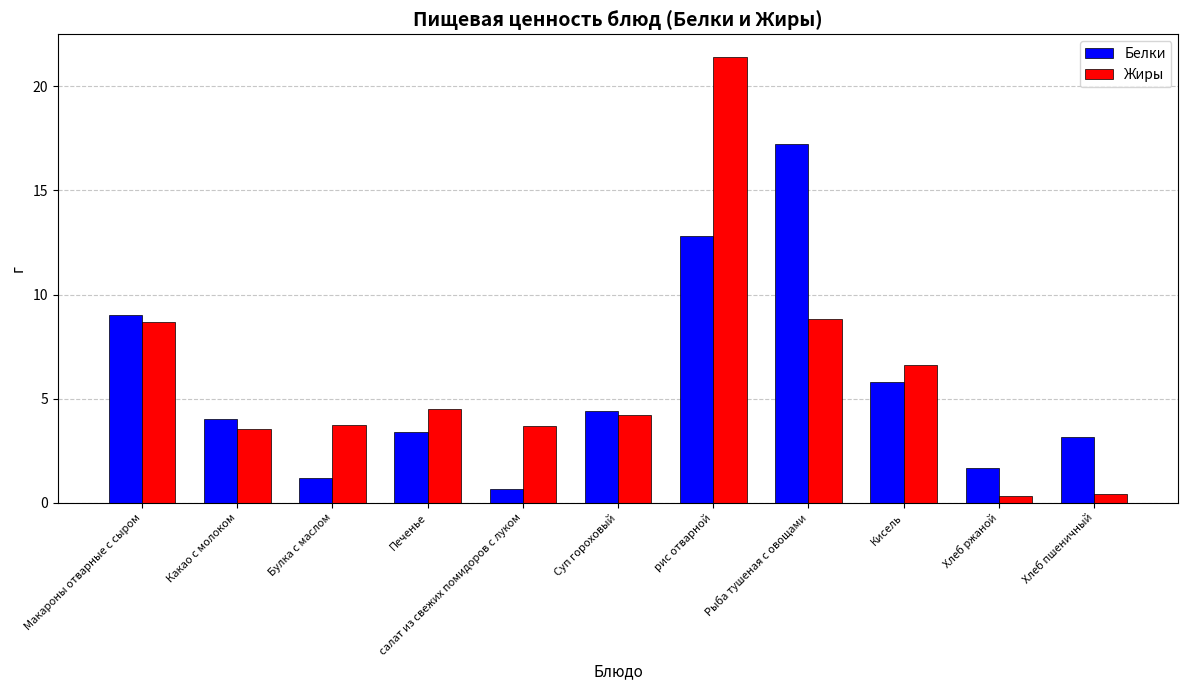

What is the difference between the maximum and minimum values in the Белки series?

16.5